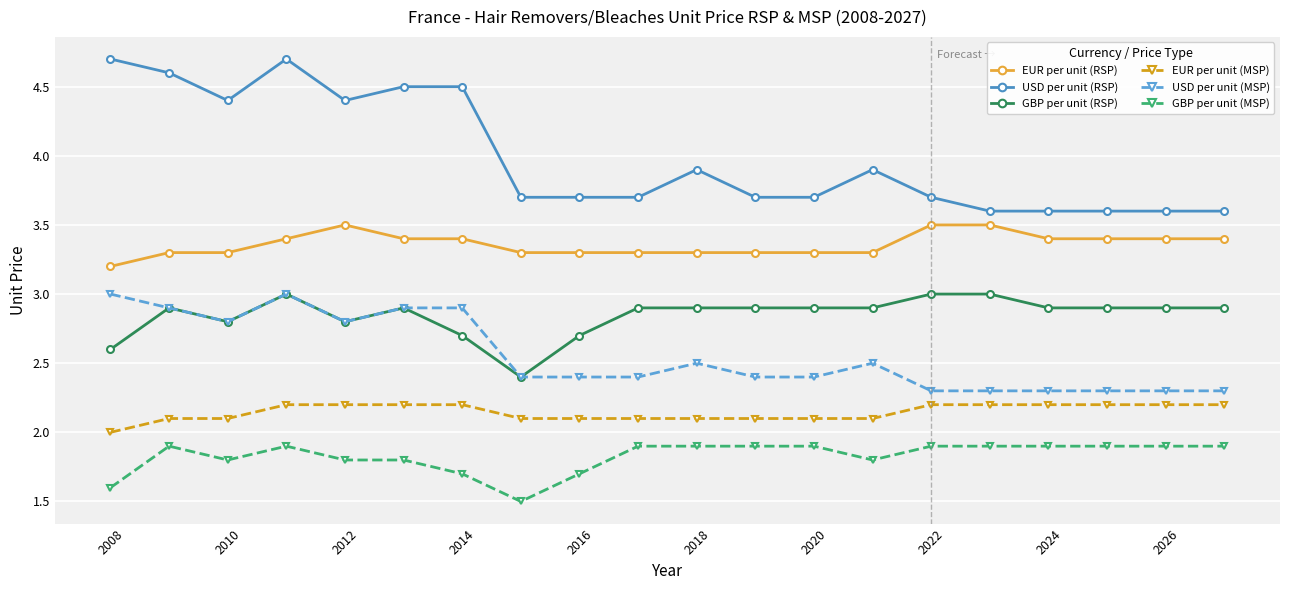

True or false: USD per unit (RSP) has more than 1 points higher than both neighbors.

True